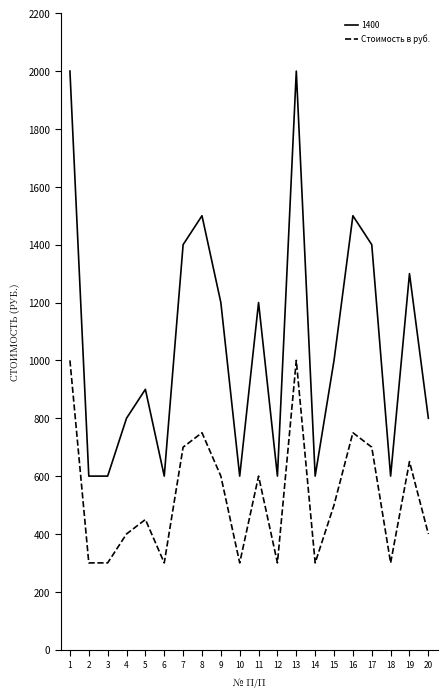

Which series has the largest range (max minus min)?

1400